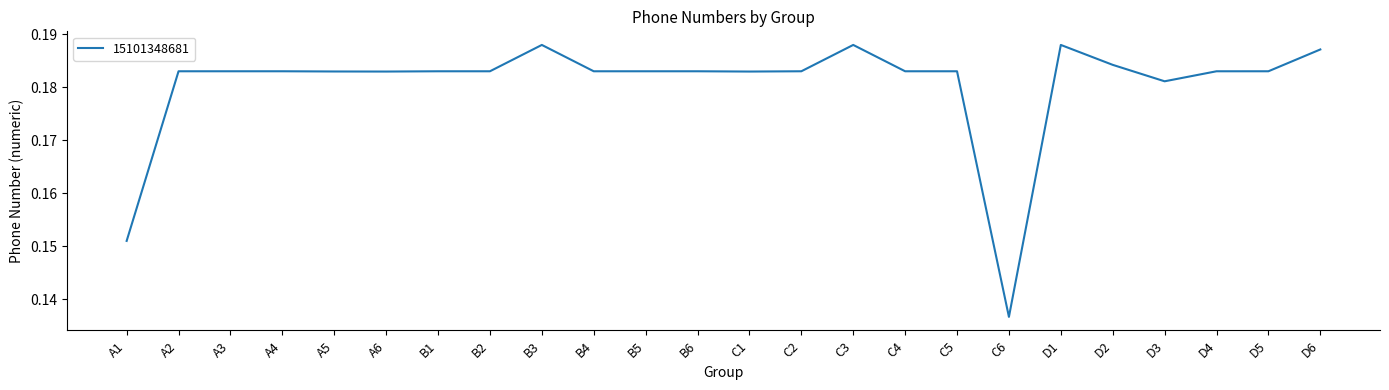

Does the chart display data point markers on the line(s)?

No